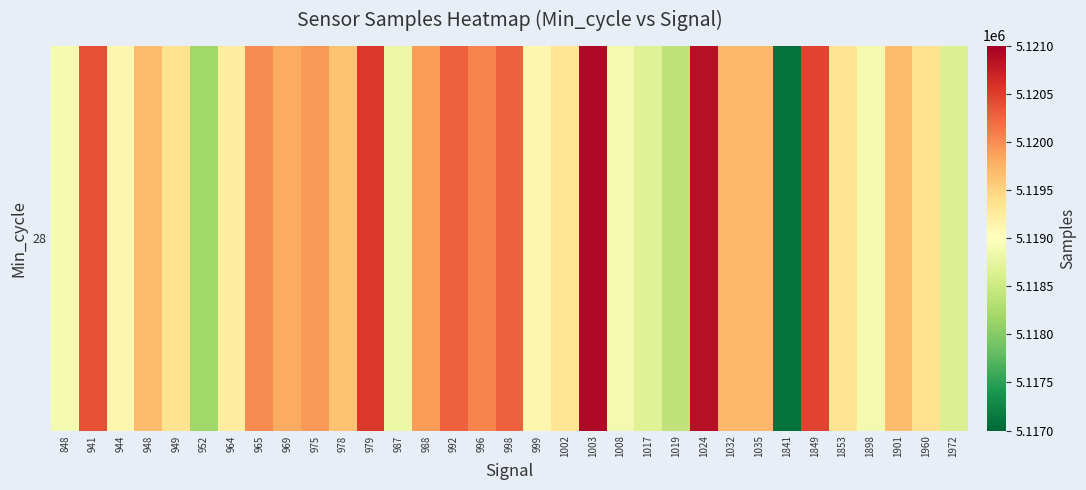

What is the approximate value at 1849, to the nearest 100?

5120500